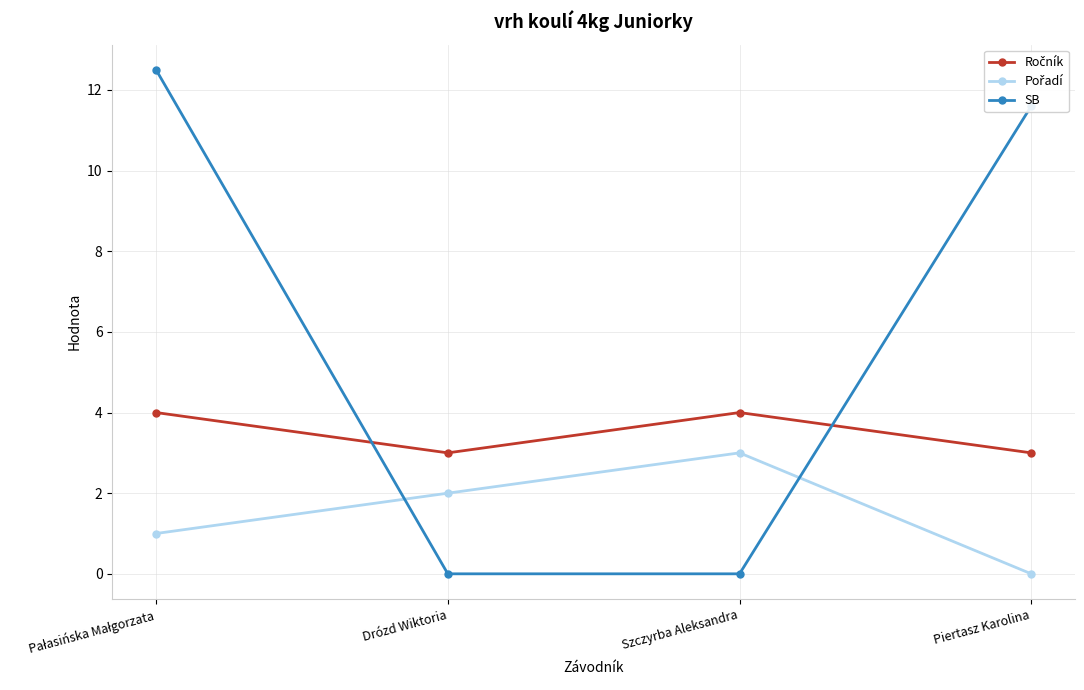

Count the number of data series in this chart.

3